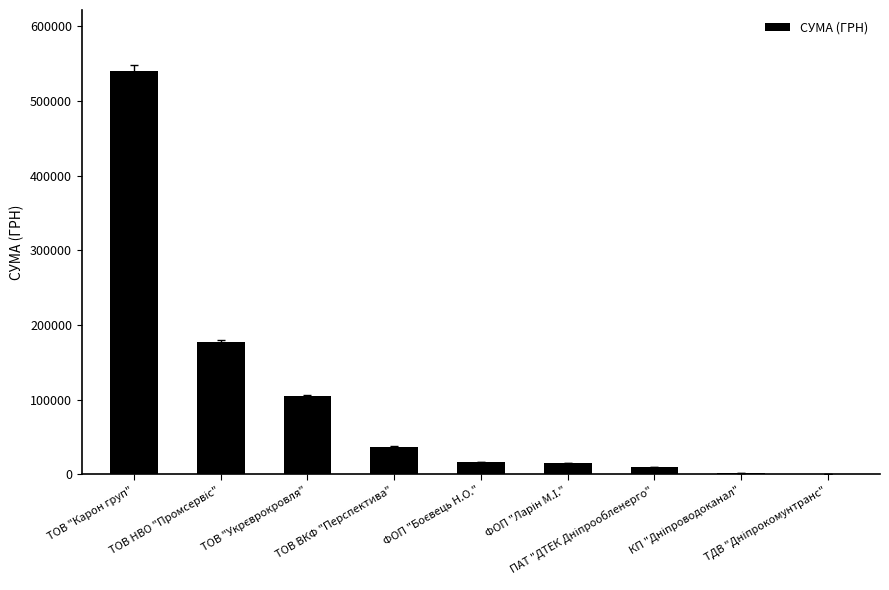

What is the sum of all values?

903002.5